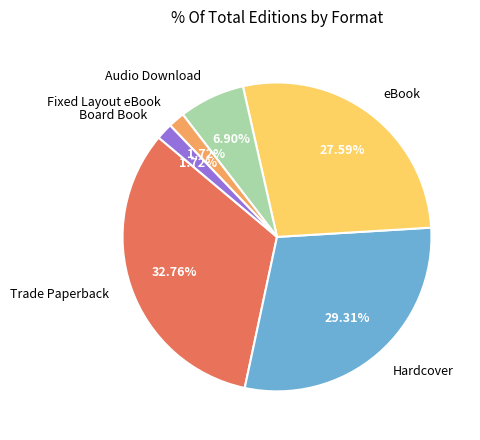

To the nearest percent, what is the average slice percentage?

17%